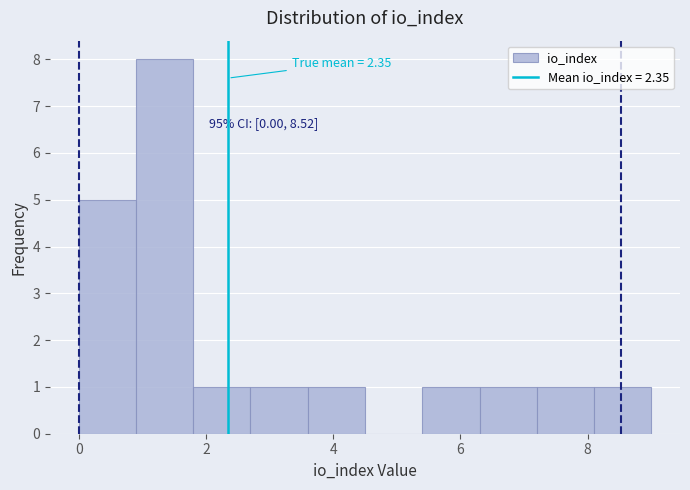

Which range on the x-axis has the tallest bar?

0.9 to 1.8